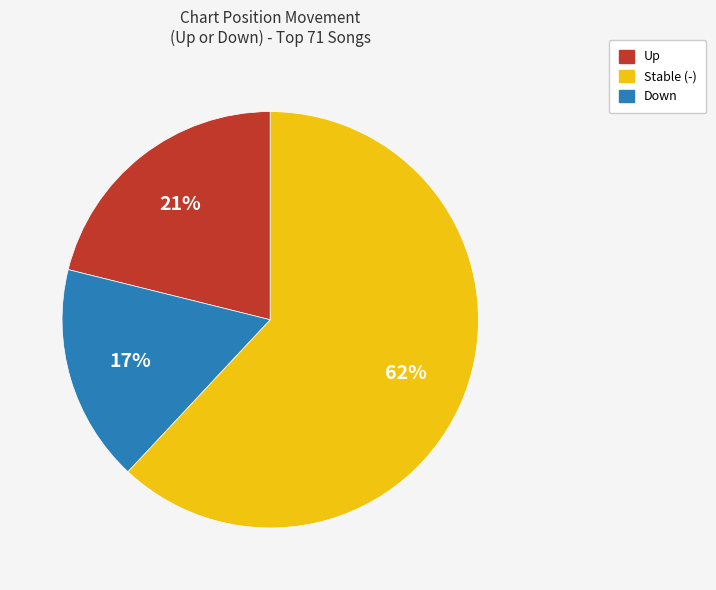

To the nearest percent, what is the average slice percentage?

33%